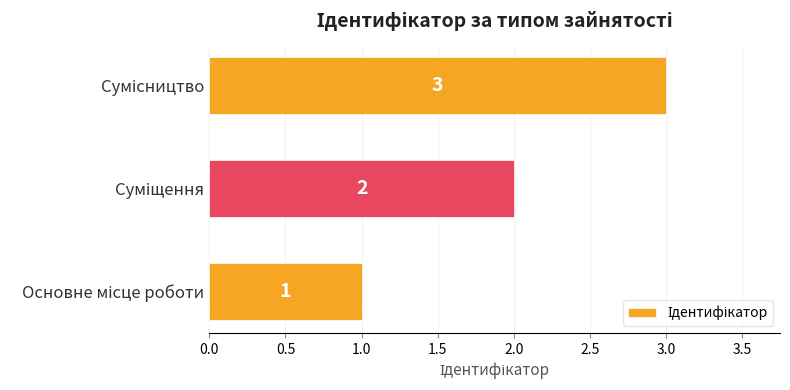

What is the difference between the maximum and minimum values?

2